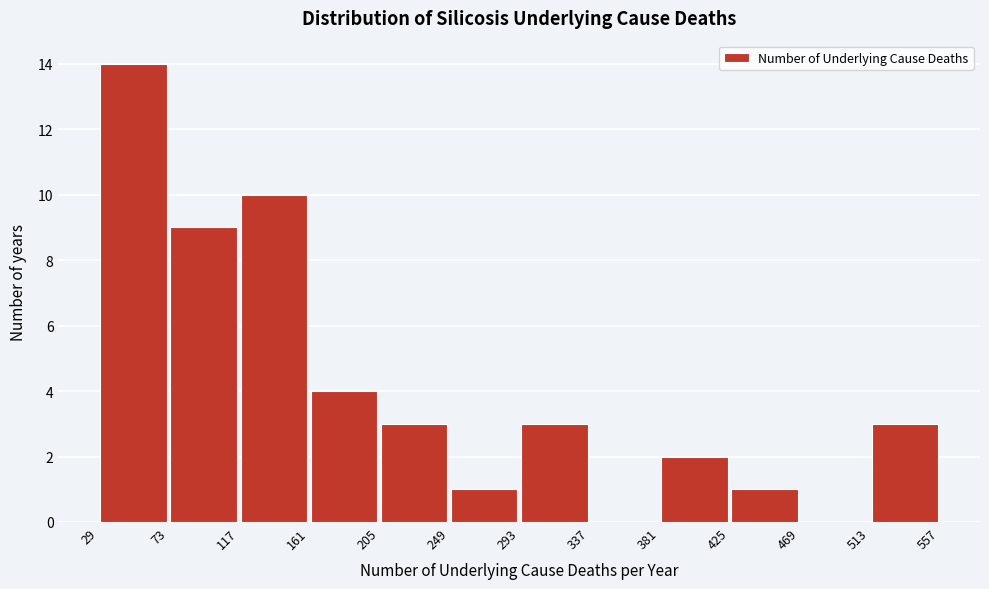

What is the height of the bar covering 249 to 293 on the x-axis? The values are not printed on the chart, so give them approximately, as read against the axis.

1